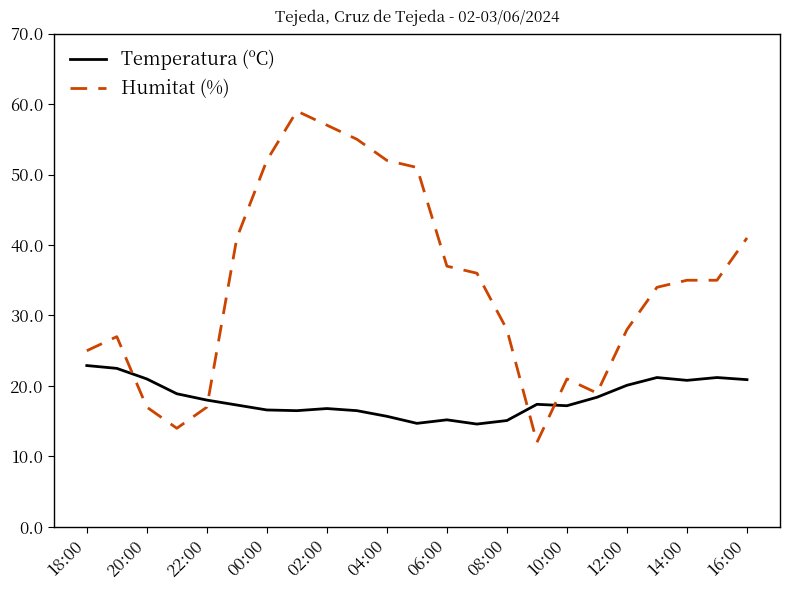

Rank the series by their maximum value, from lowest to highest.

Temperatura (ºC), Humitat (%)